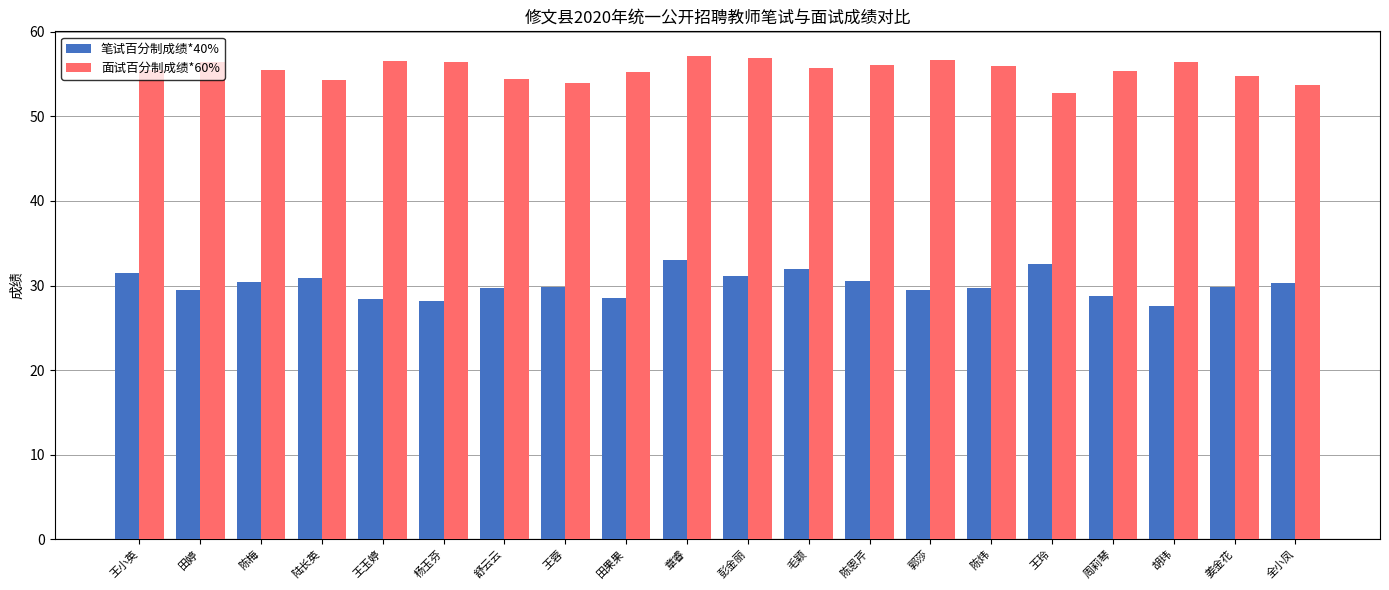

True or false: 面试百分制成绩*60% has a value of 73.4 at 周莉琴.

False